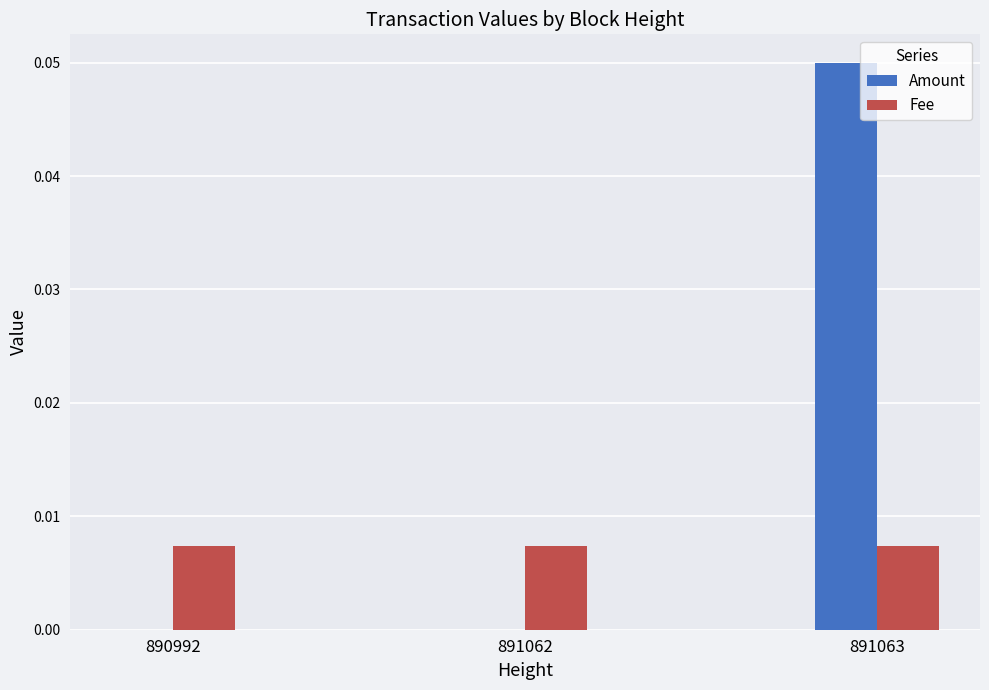

Is it true that Fee equals 0.0 at 891063?

True